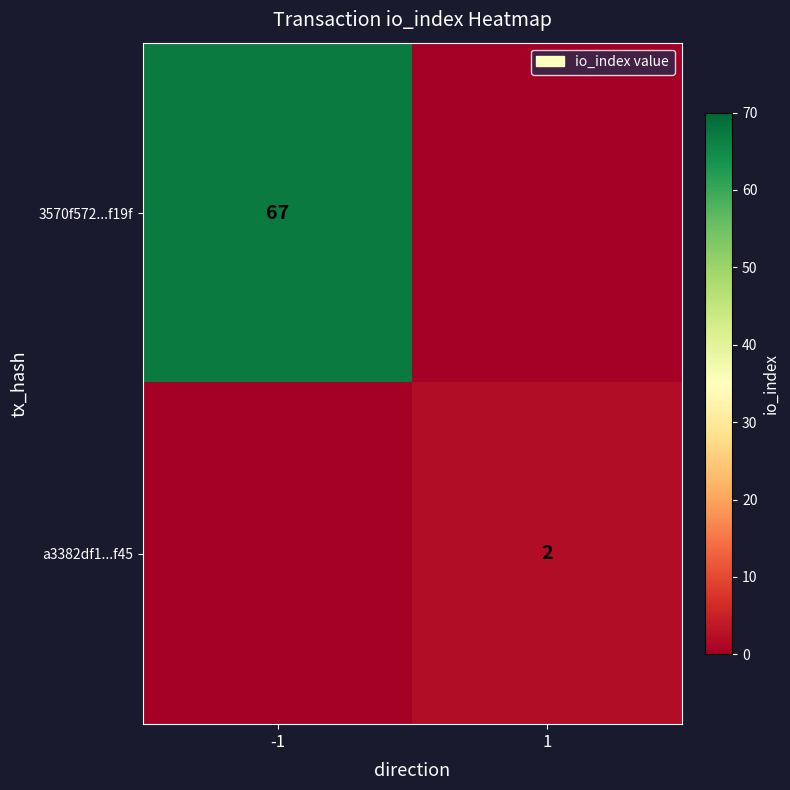

The value of 3570f572...f19f at -1 is 67. True or false?

True